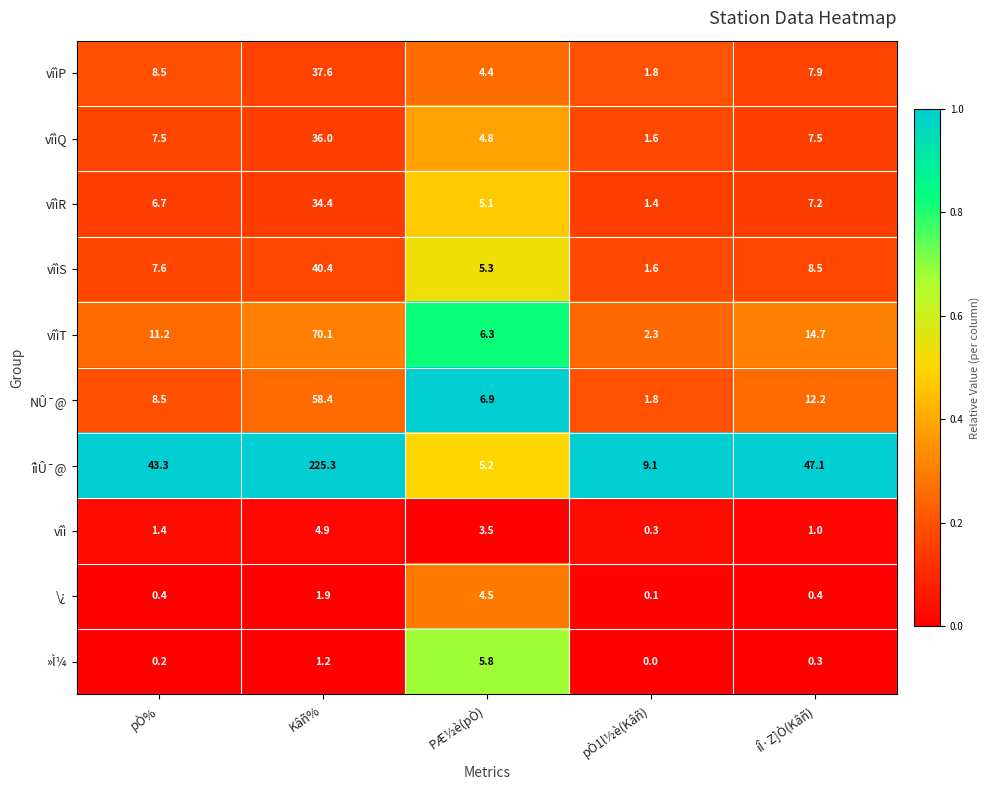

Between pÒ% and Kâñ%, which series saw the biggest shift?

îìÛ¯@